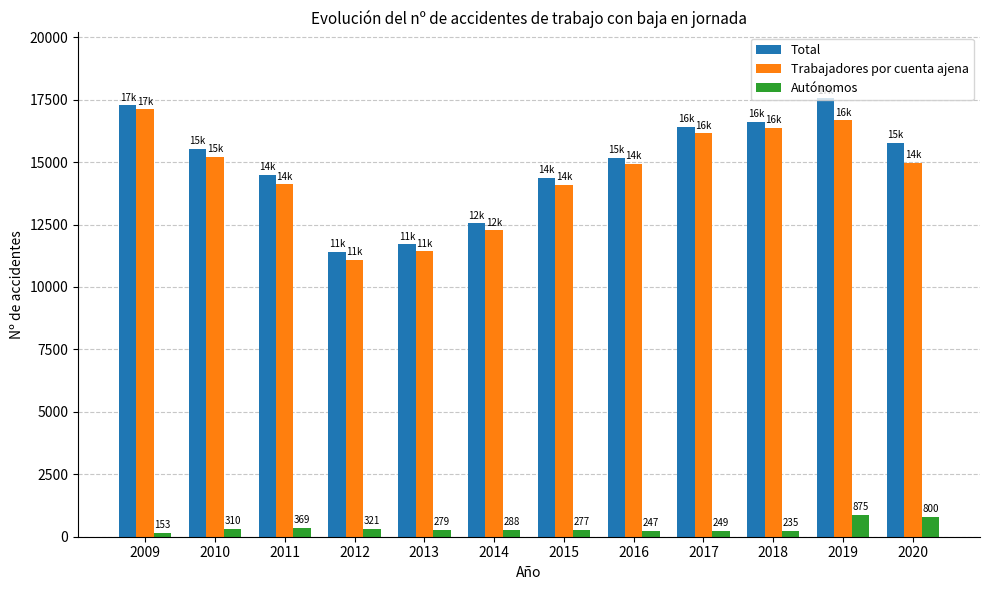

What is the maximum value for Total?

17557